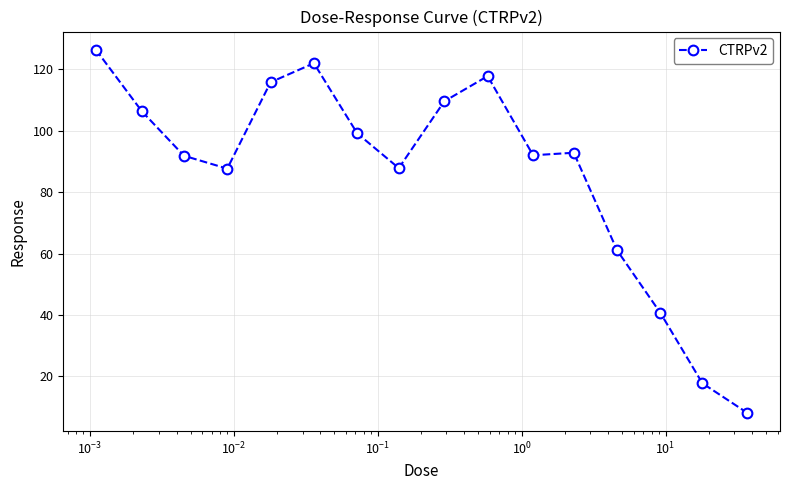

What is the difference between the maximum and minimum values?

118.3